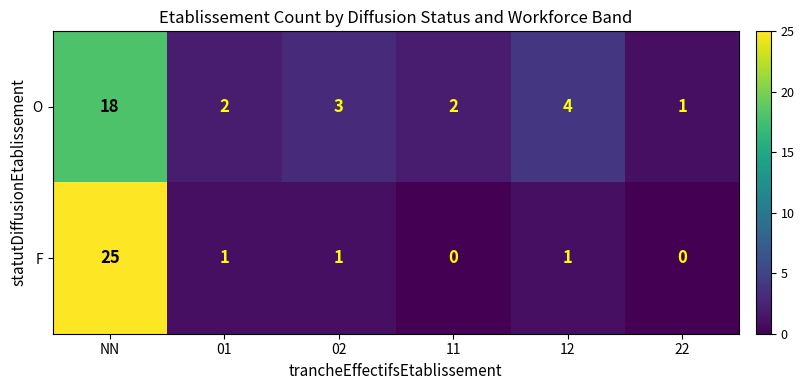

The value of O at 11 is 2. True or false?

True